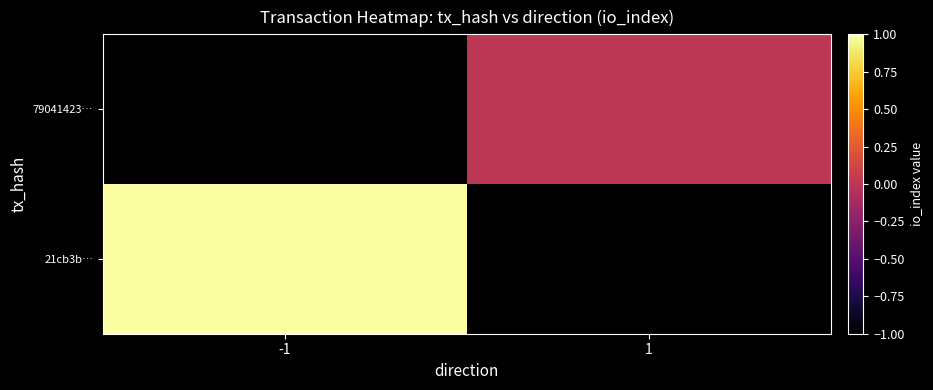

Rank the series by their maximum value, from highest to lowest.

21cb3b…, 79041423…